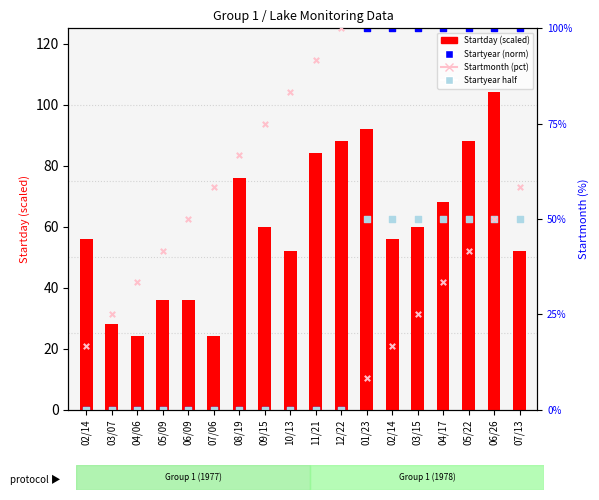

What are all the series names shown in the legend?

Startday (scaled), Startyear (norm), Startyear half, Startmonth (pct)